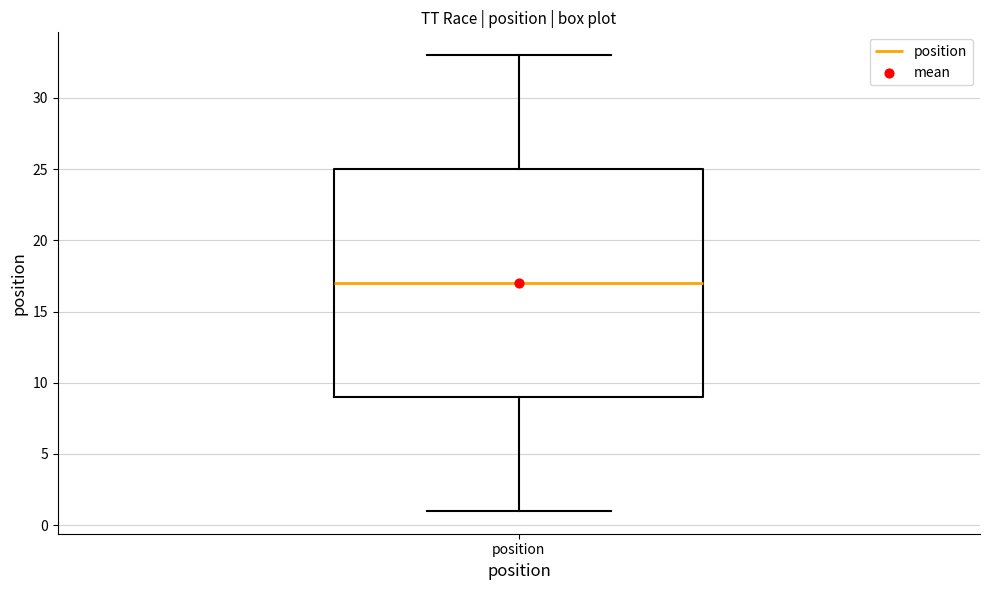

Read this box plot against the y-axis: the position of the median line, the range covered by the box, and the ends of both whiskers. The values are not printed on the chart, so give them approximately, as read against the axis.

median 17, box 9 to 25, whiskers 1 to 33